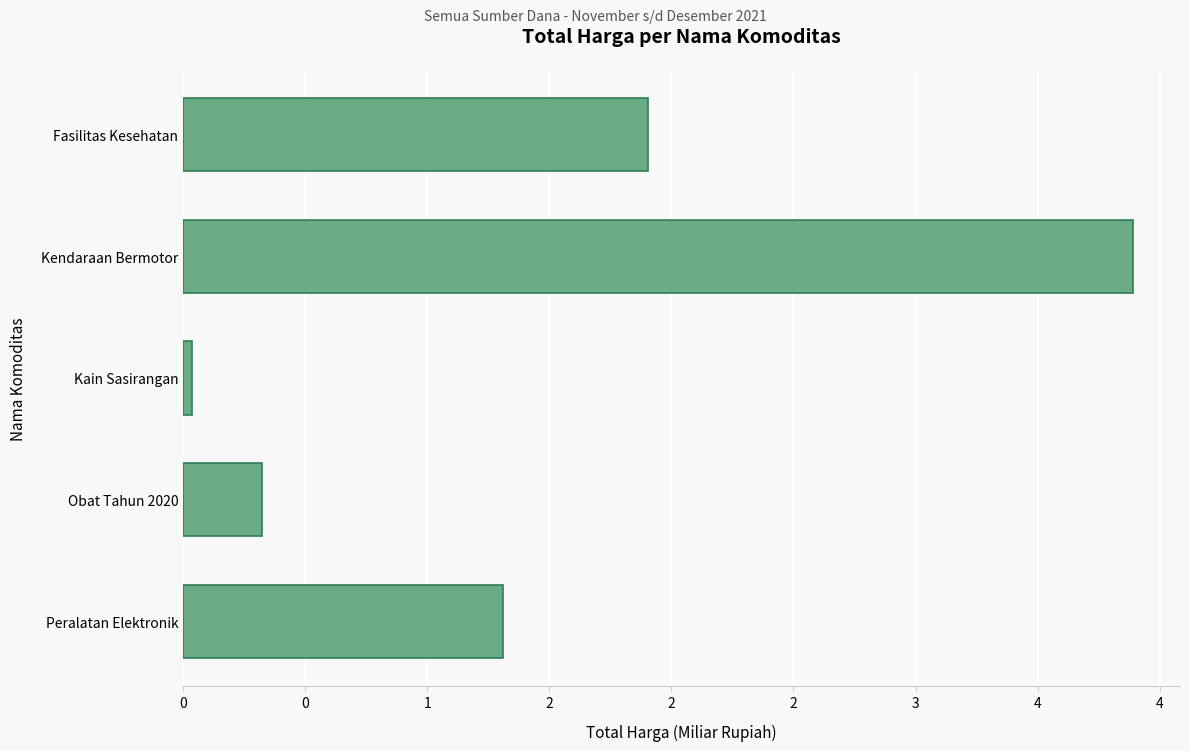

At which label is the value closest to 1?

Peralatan Elektronik